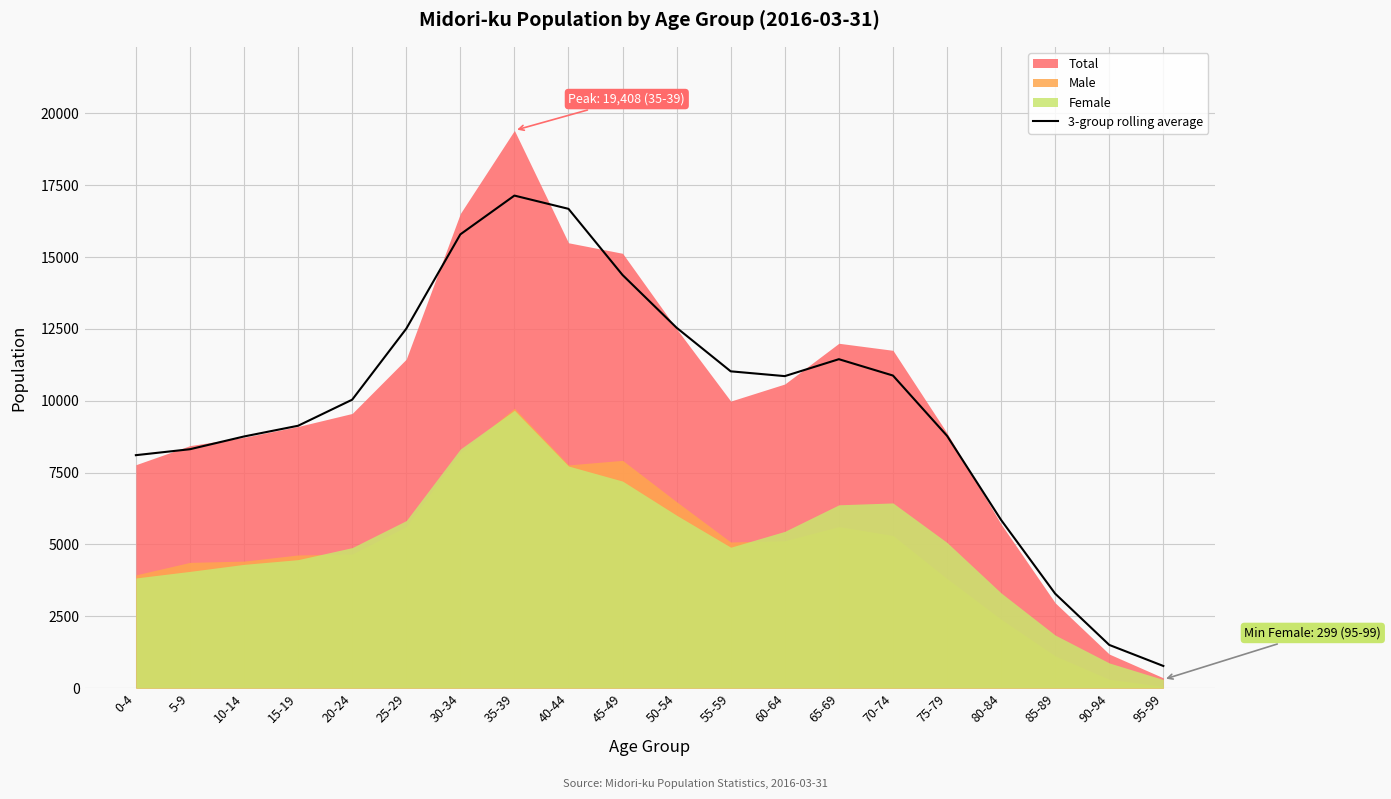

What is the minimum value for 3-group rolling average?

771.5